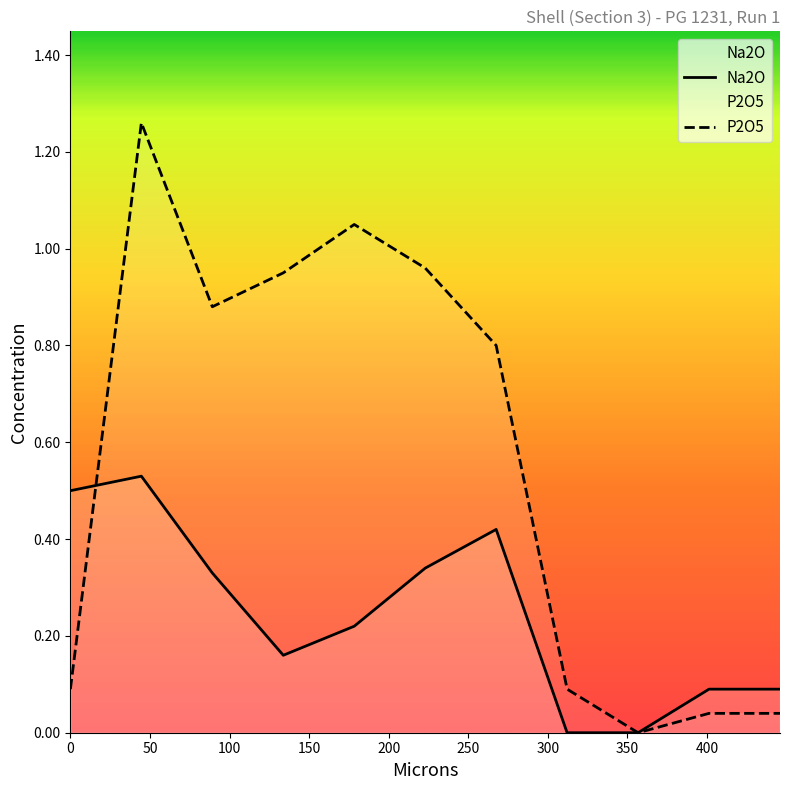

Rank the series by their maximum value, from highest to lowest.

P2O5, Na2O